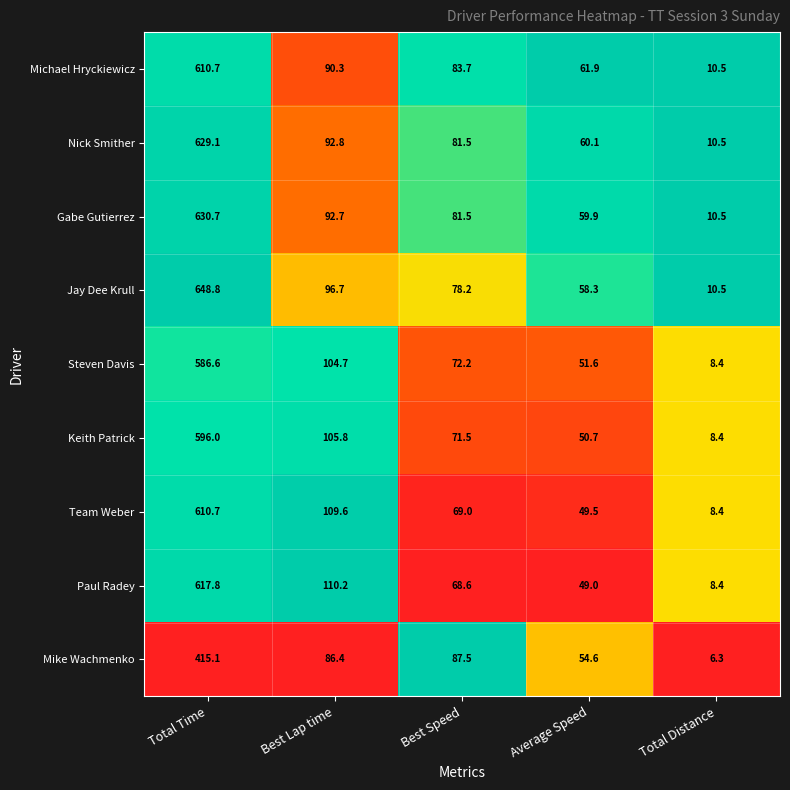

What is the approximate value of Paul Radey at Total Time?

617.8